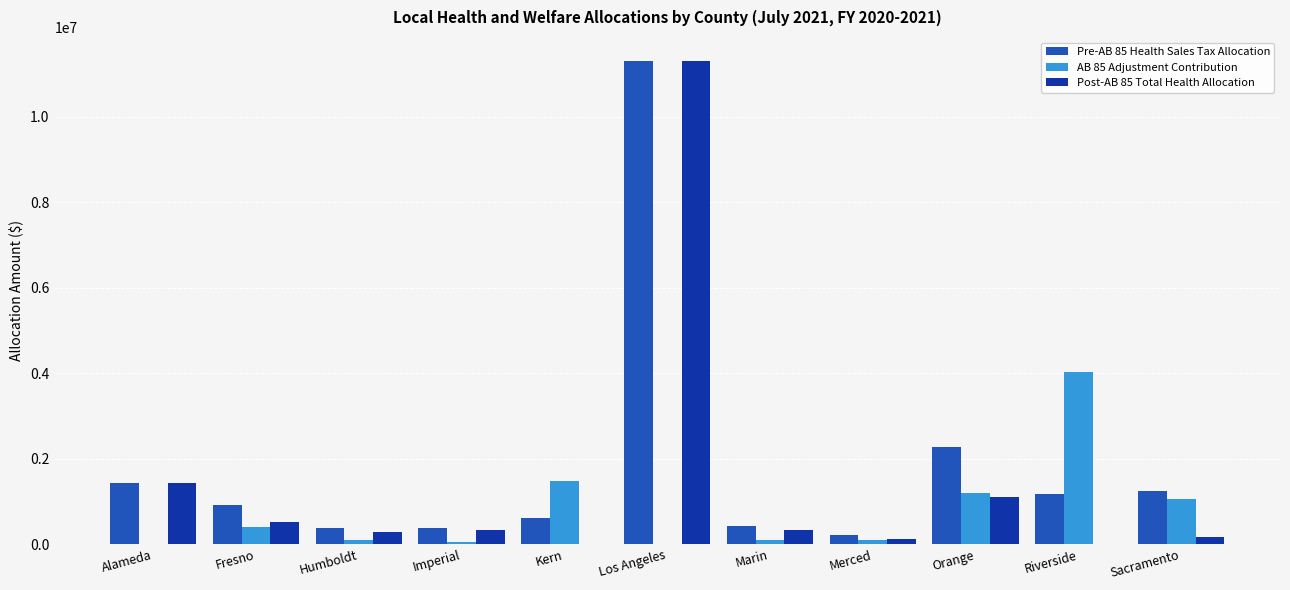

Which series has the widest spread of values?

Post-AB 85 Total Health Allocation